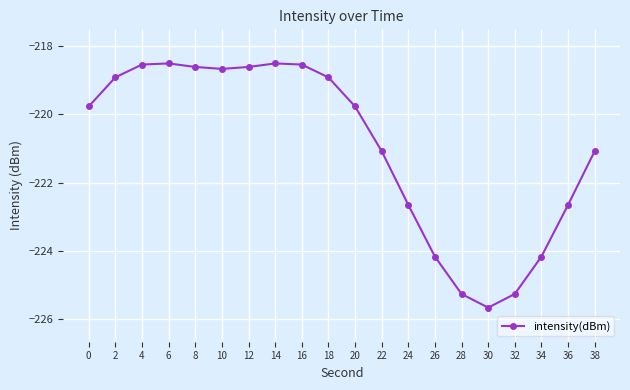

Reading right to left, list all the values displayed in this chart.

-221.1	-222.7	-224.2	-225.3	-225.7	-225.3	-224.2	-222.7	-221.1	-219.8	-218.9	-218.5	-218.5	-218.6	-218.7	-218.6	-218.5	-218.5	-218.9	-219.8